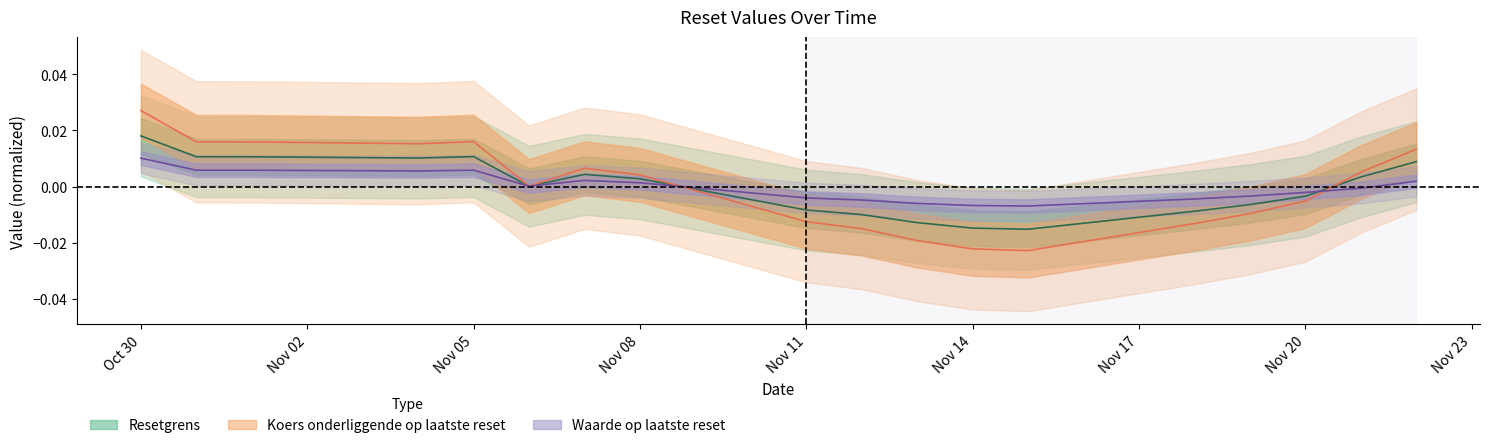

Is it true that Resetgrens equals -0.0 at 2024-11-19?

False